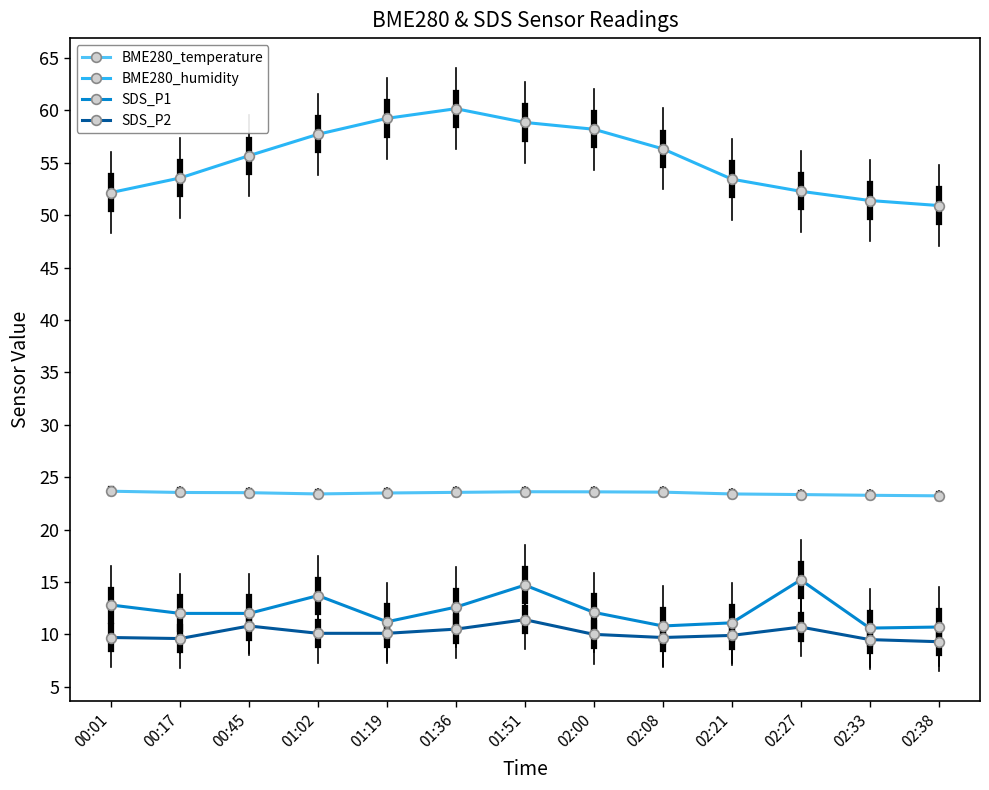

Is the value of BME280_humidity at 02:08 greater than the value of BME280_temperature at 02:38?

Yes